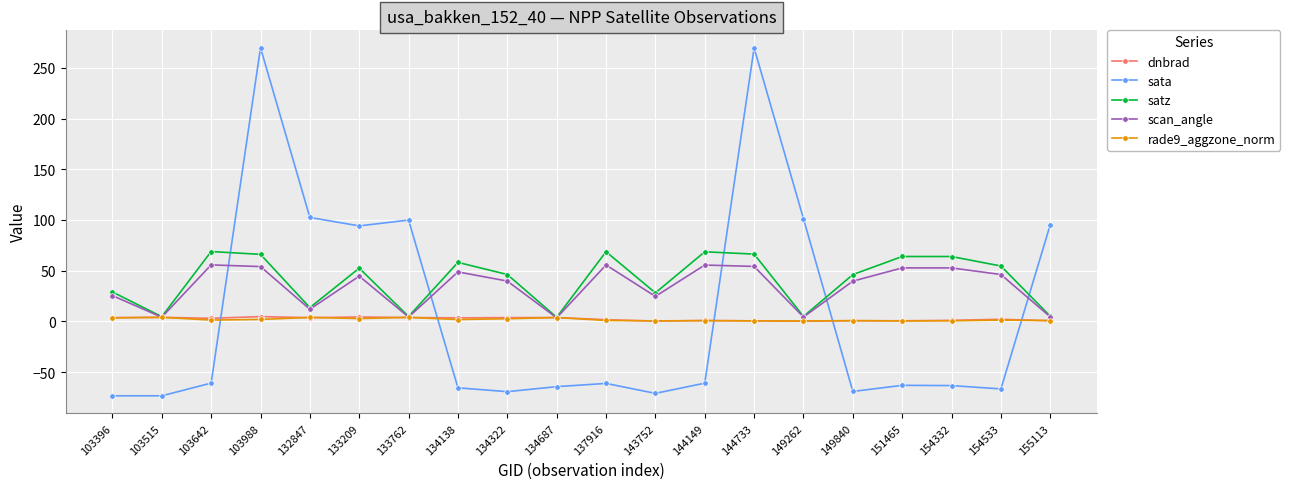

What is the value of the sata point at the 6th from the left?

94.2